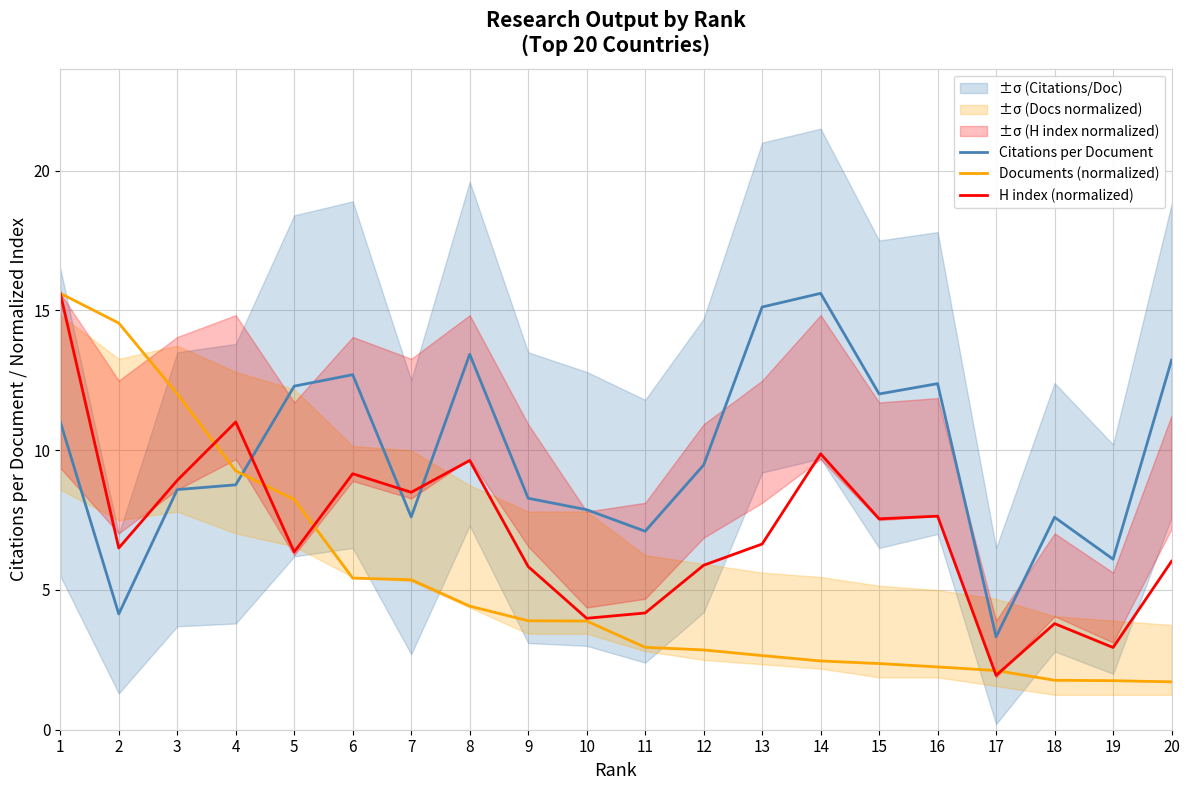

What is the total value across all series at 7?

21.5